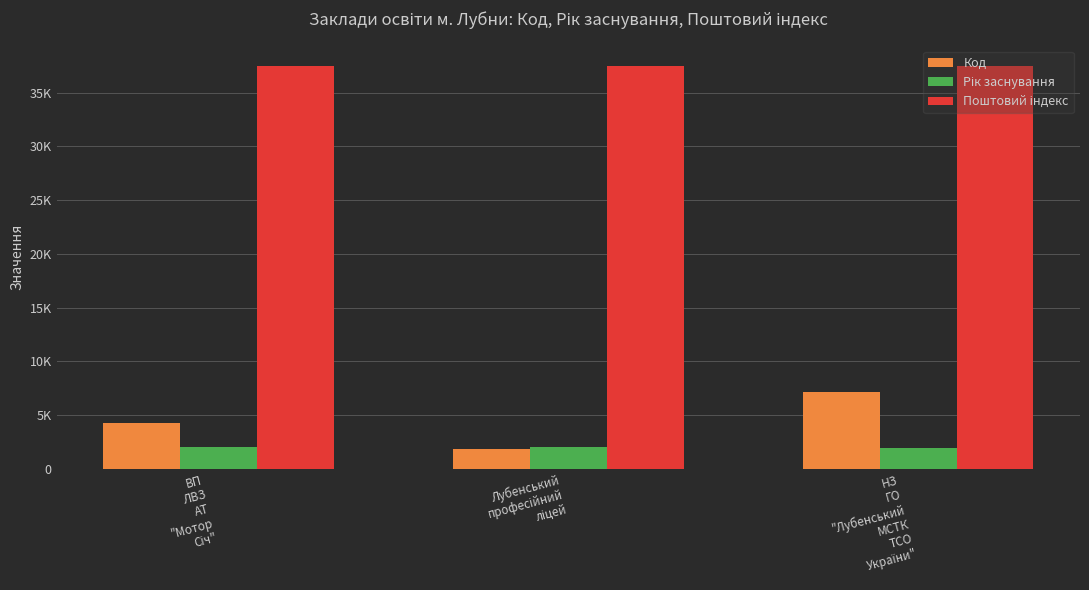

Does the chart contain any negative values?

No